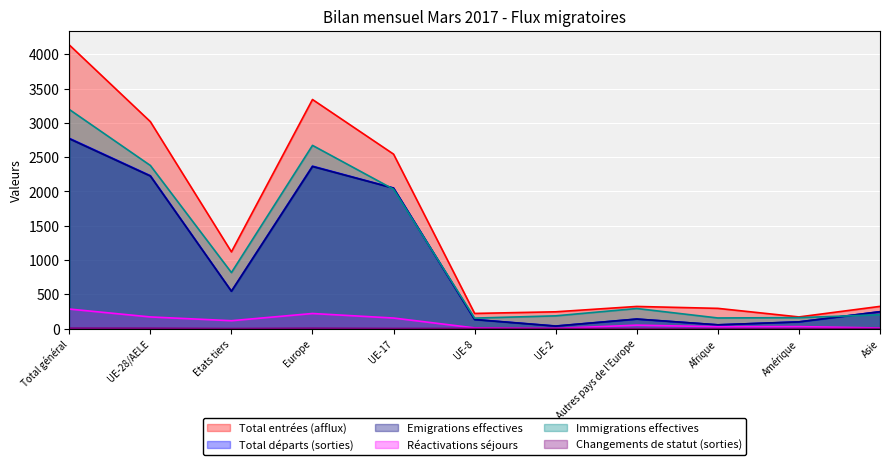

Does the chart display data point markers on the line(s)?

No